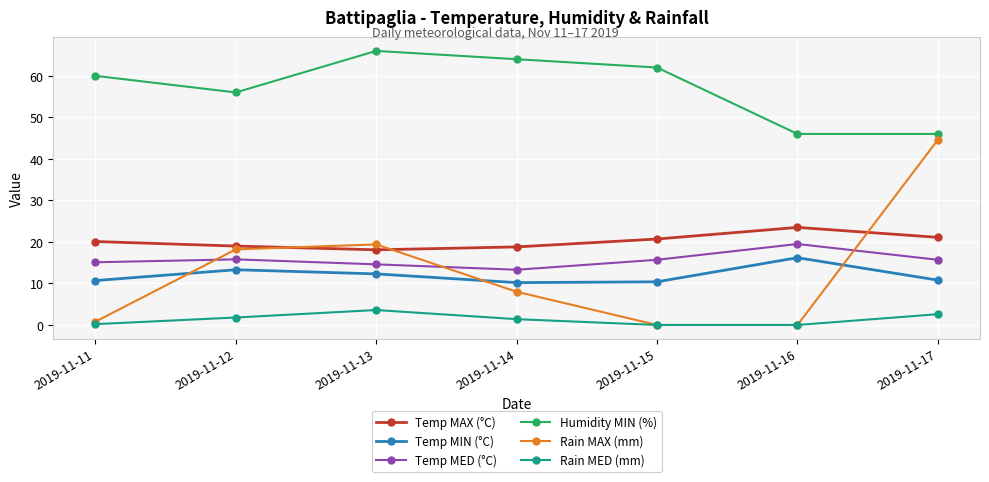

True or false: Temp MAX (°C) and Humidity MIN (%) intersect in this chart.

False